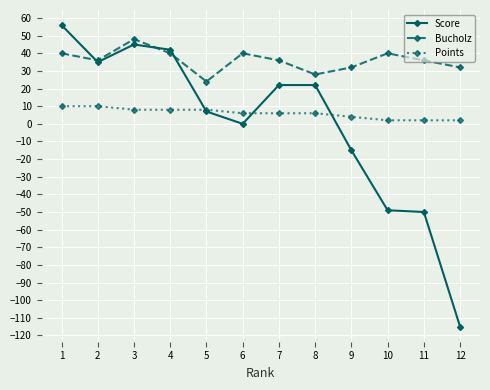

Rank the series at 4 from highest to lowest value.

Score, Bucholz, Points